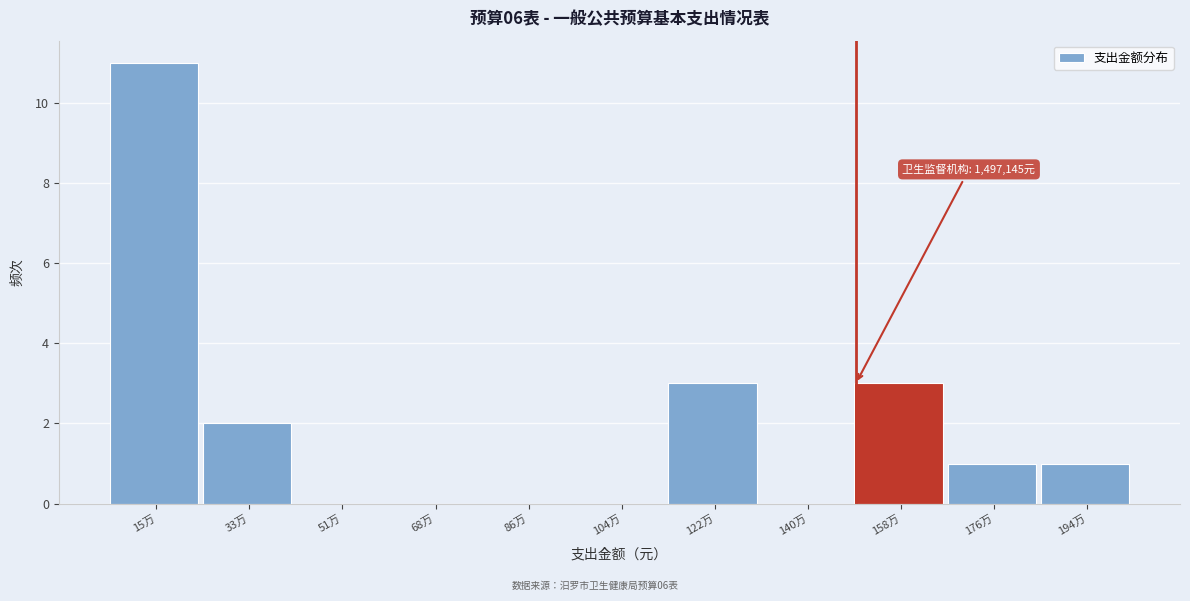

Reading left to right, list all the values displayed in this chart.

15万=11	33万=2	51万=0	68万=0	86万=0	104万=0	122万=3	140万=0	158万=3	176万=1	194万=1